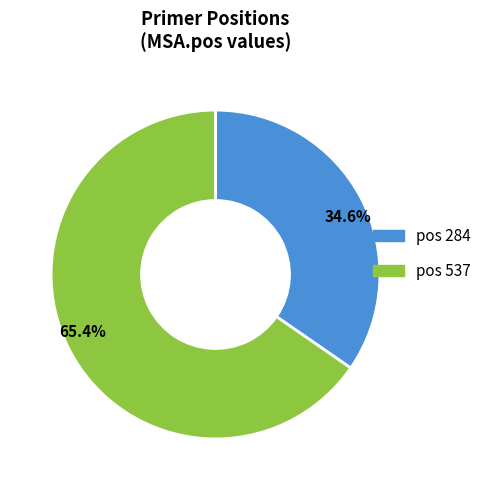

Which category has the biggest portion of the pie?

pos 537